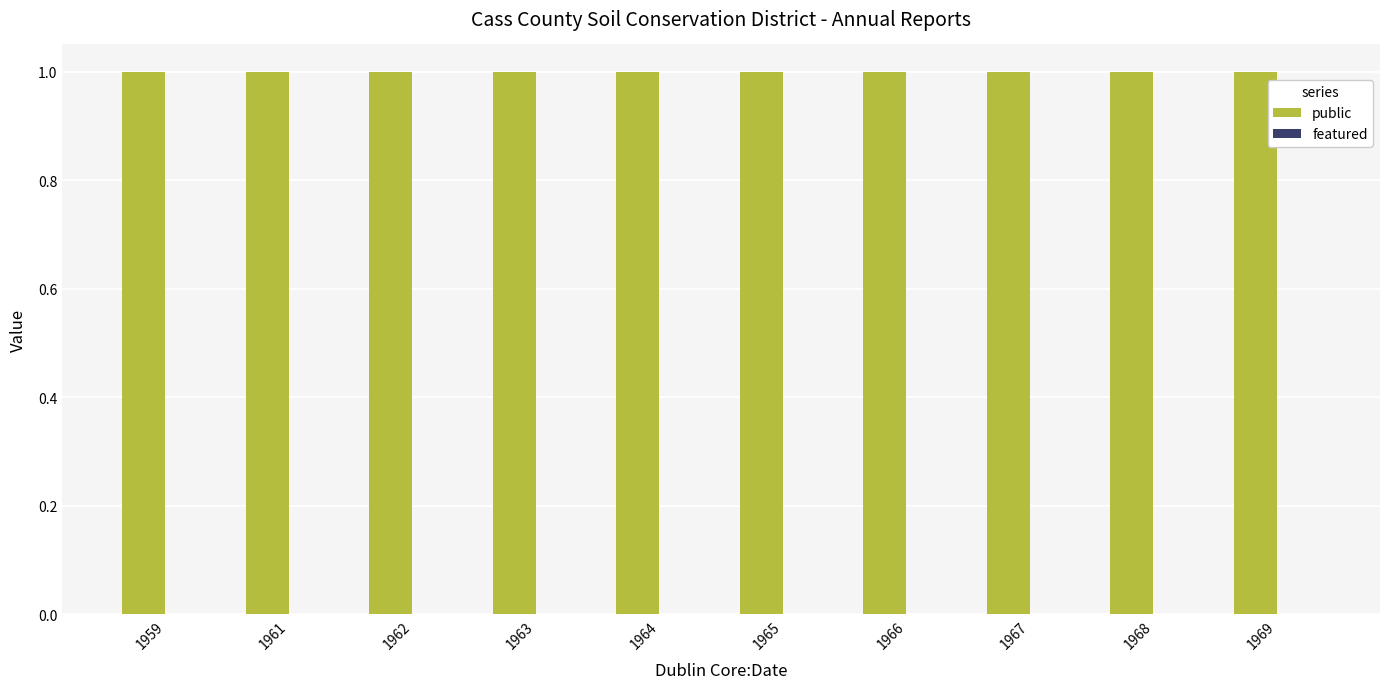

True or false: public has a value of 2 at 1969.

False